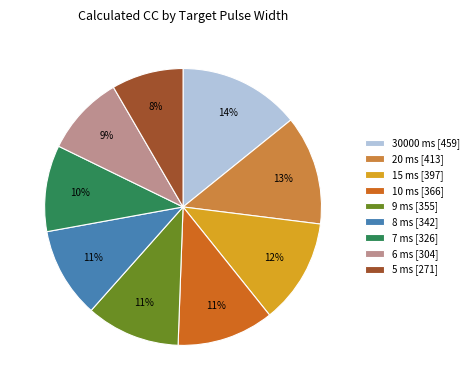

Is there any slice that represents more than half of the pie?

No